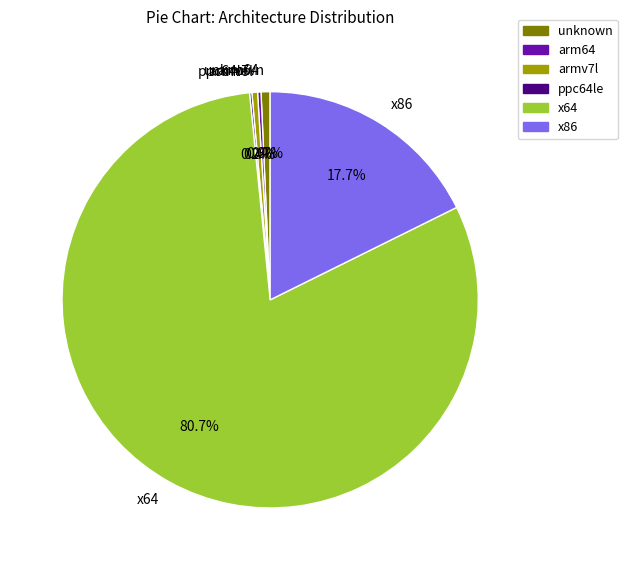

To the nearest percent, what is the average slice percentage?

17%